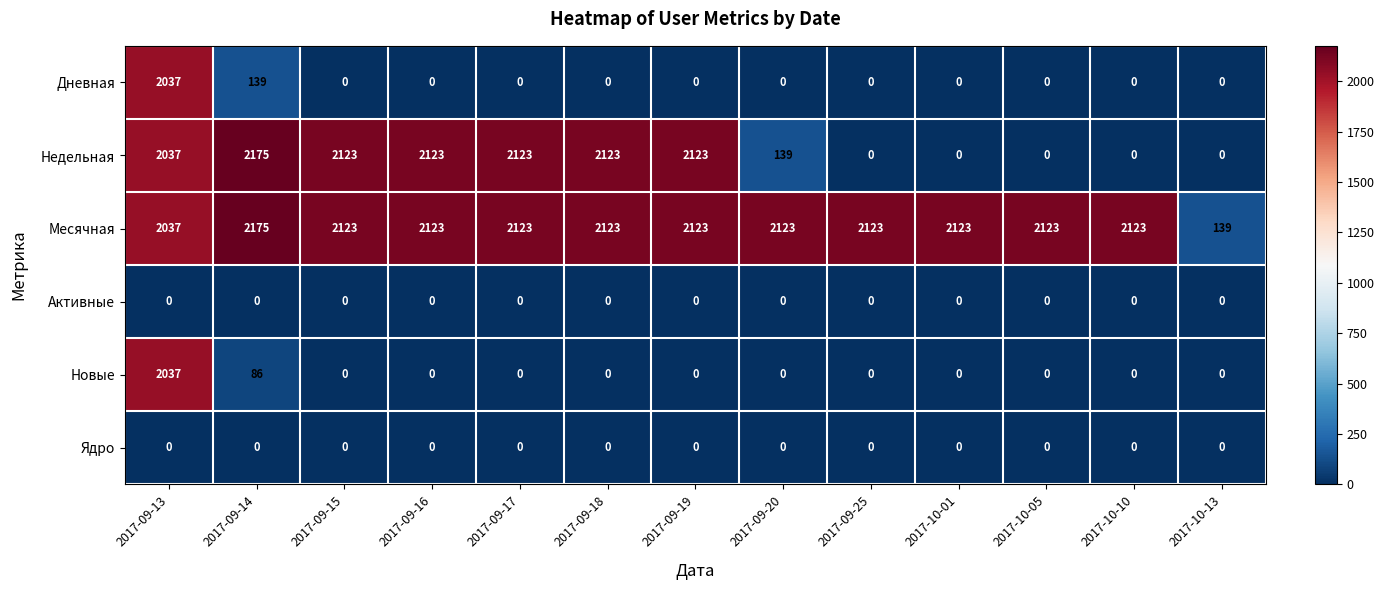

The Новые series shows 0 at 2017-10-05. True or false?

True